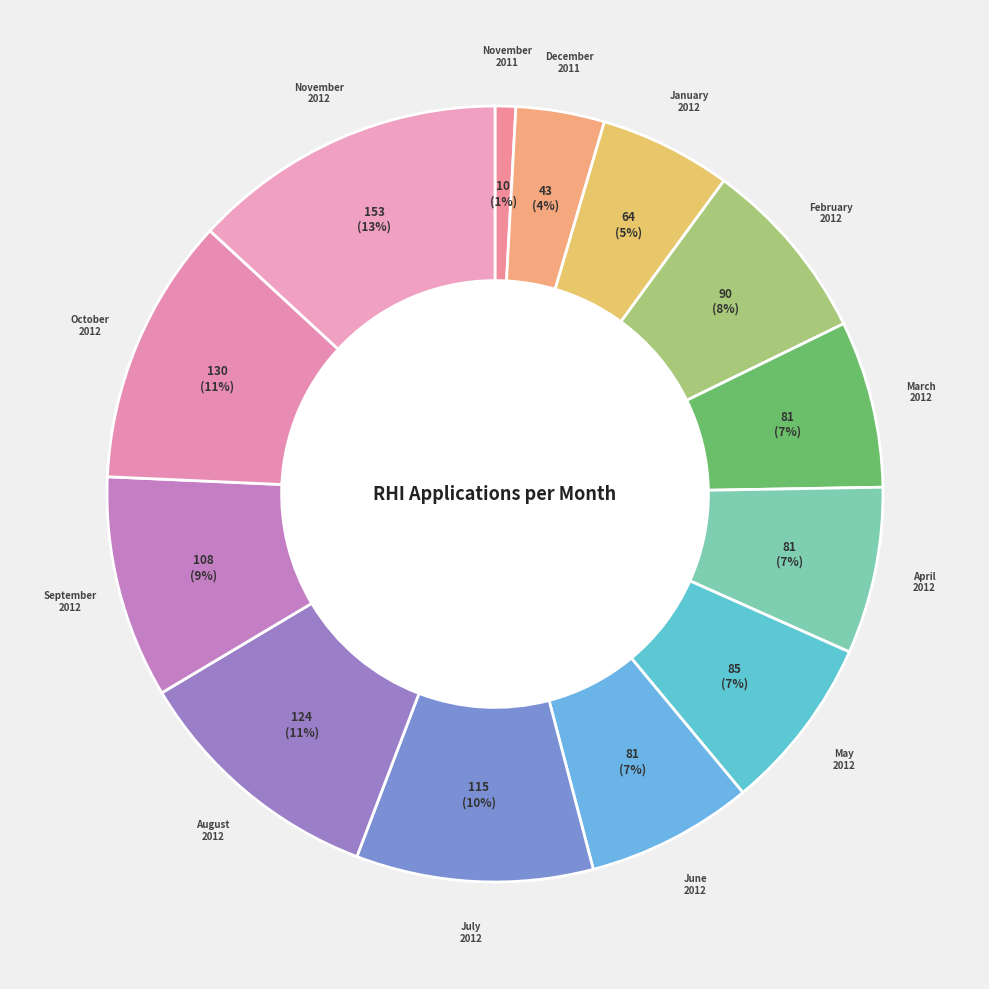

Count the number of slices in the pie.

13